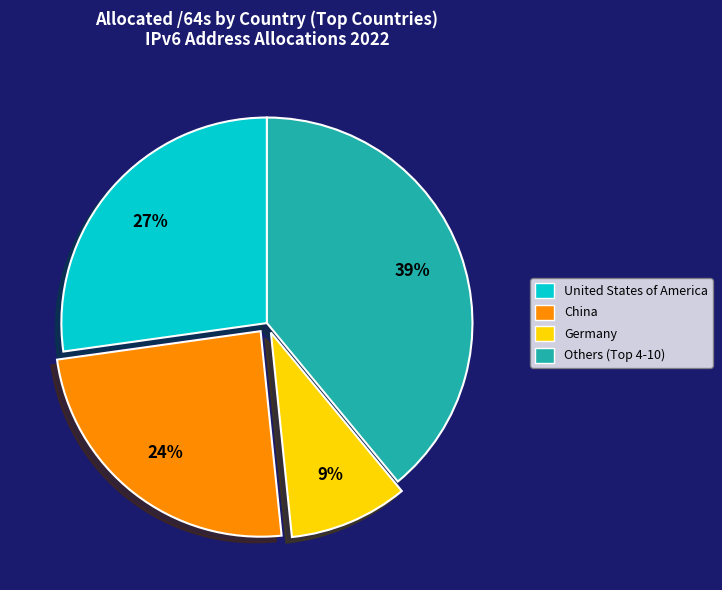

To the nearest percent, what percentage of the pie is China?

24%